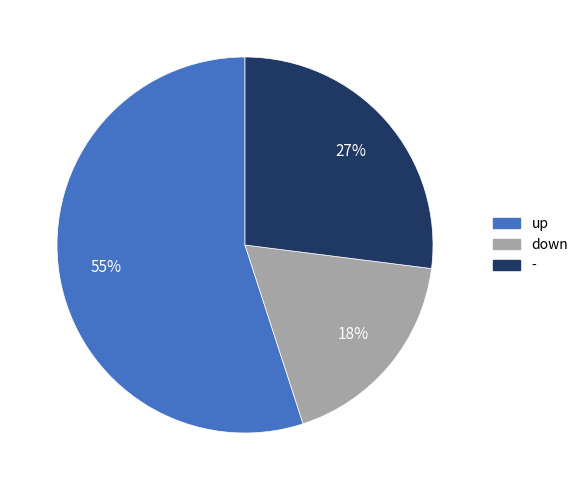

How many slices are in this pie chart?

3